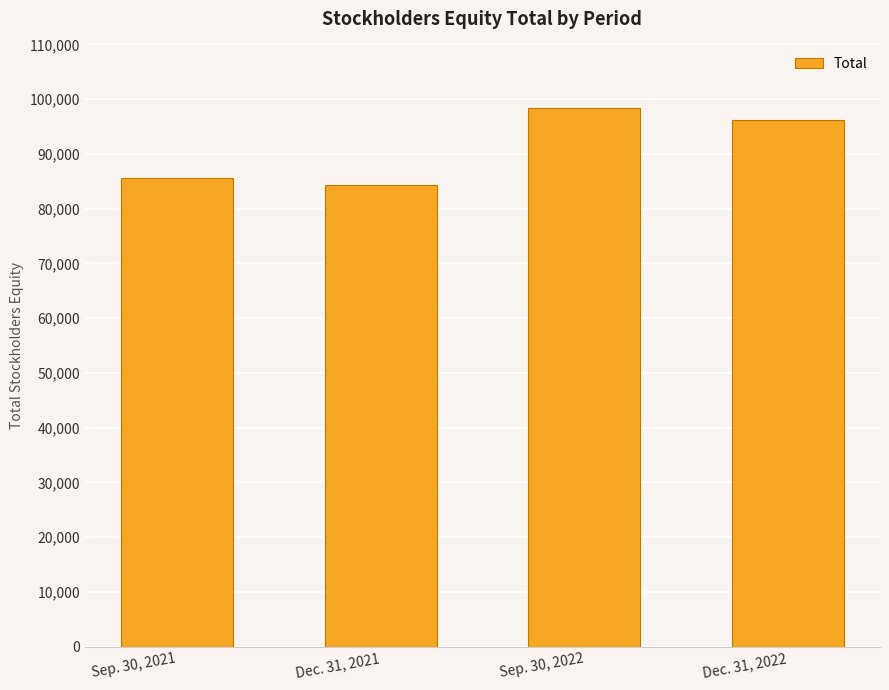

What is the value of the 2nd bar from the left?

84327